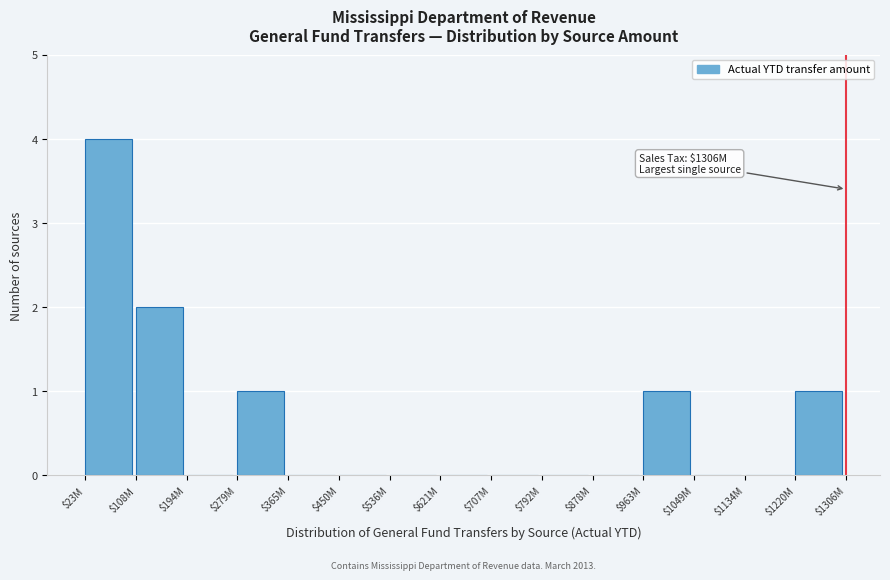

Which label corresponds to the largest value in the chart?

$23M